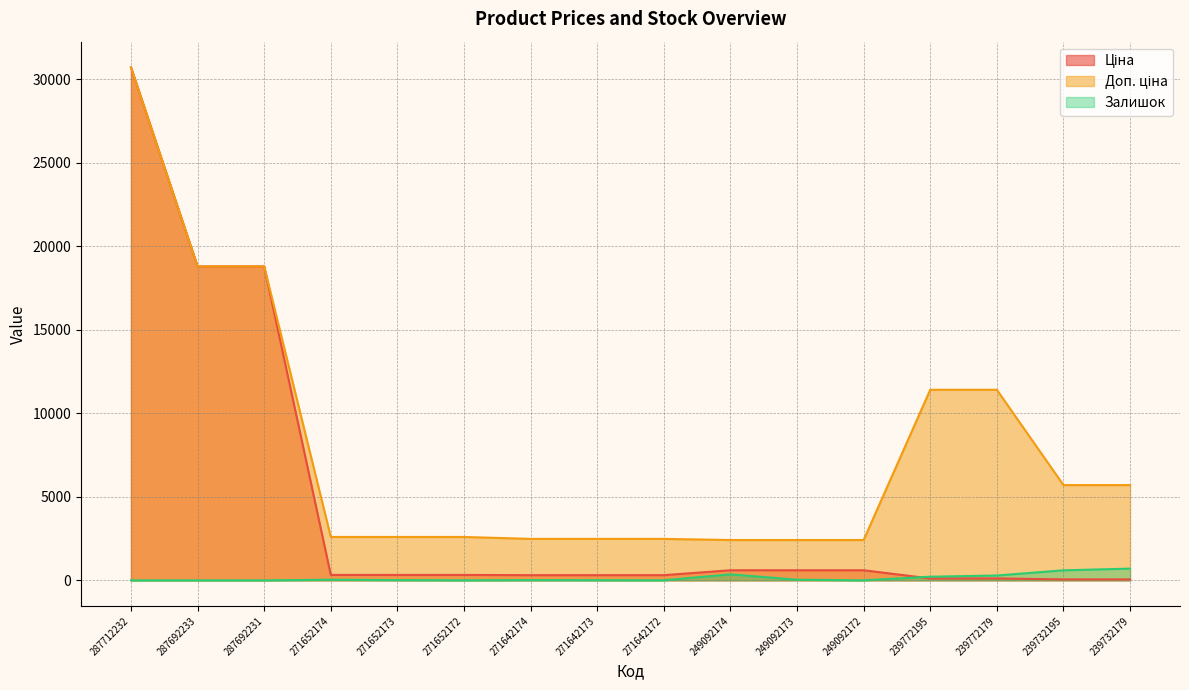

Which has a higher value, 239772179 or 239732179?

239772179